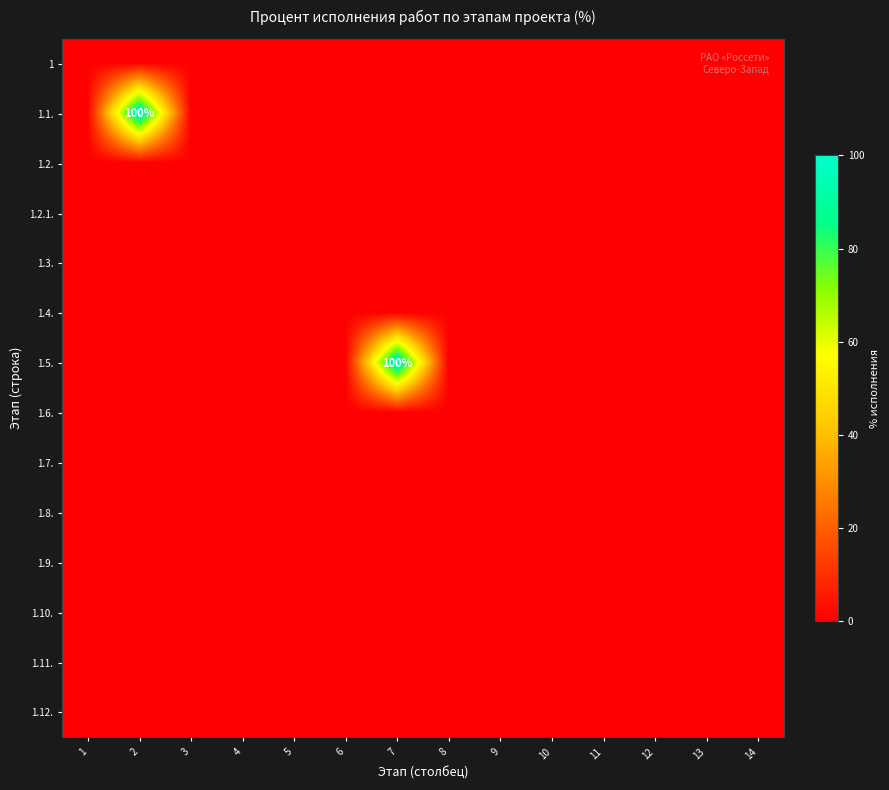

What is the maximum value shown in the chart?

100